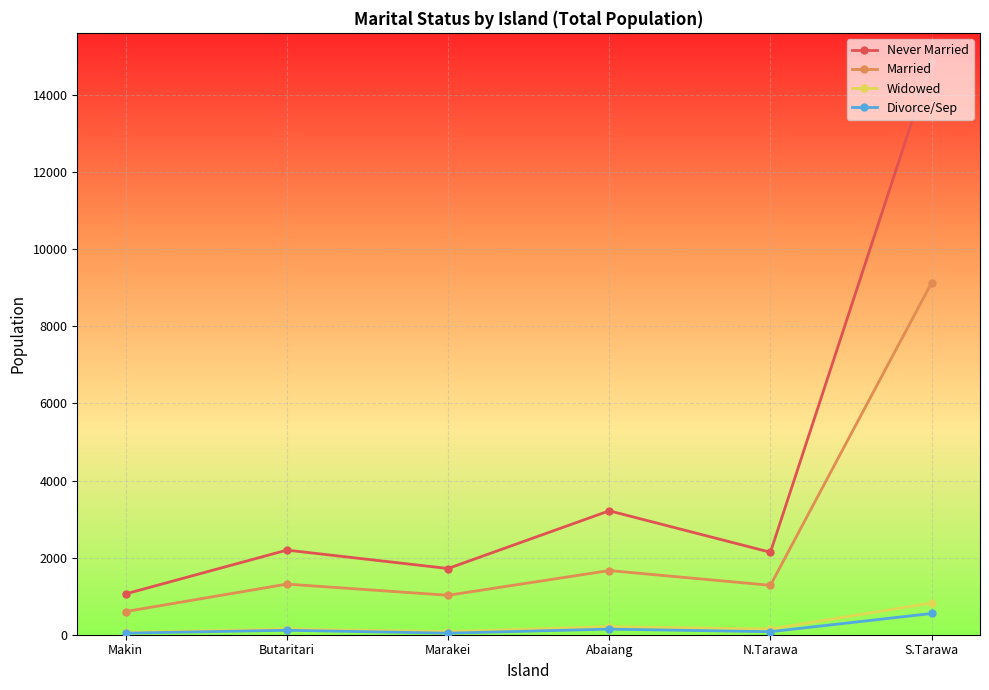

What is the average value of the Divorce/Sep series?

162